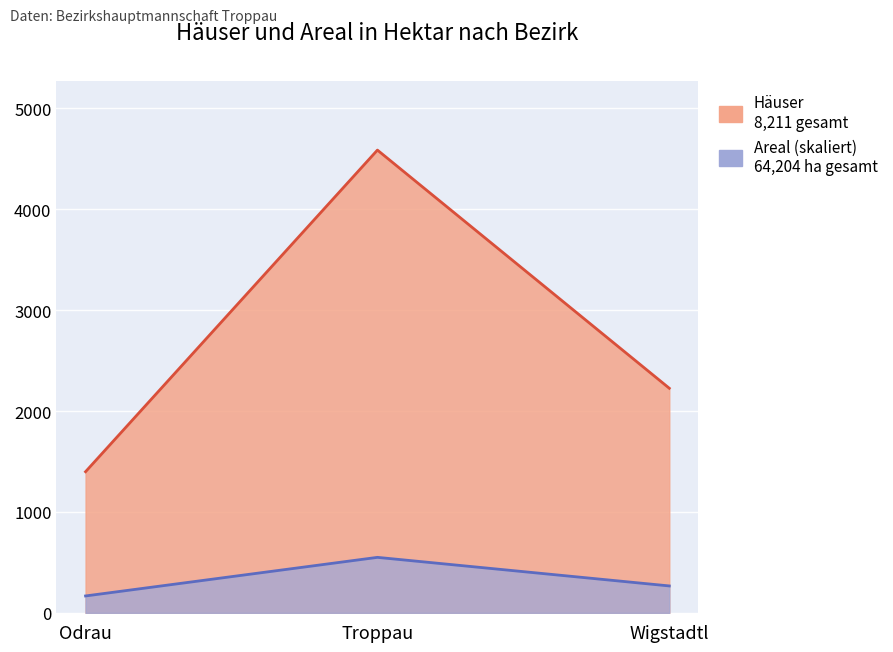

Is it true that Areal in Hektar equals 167.9 at Odrau?

True